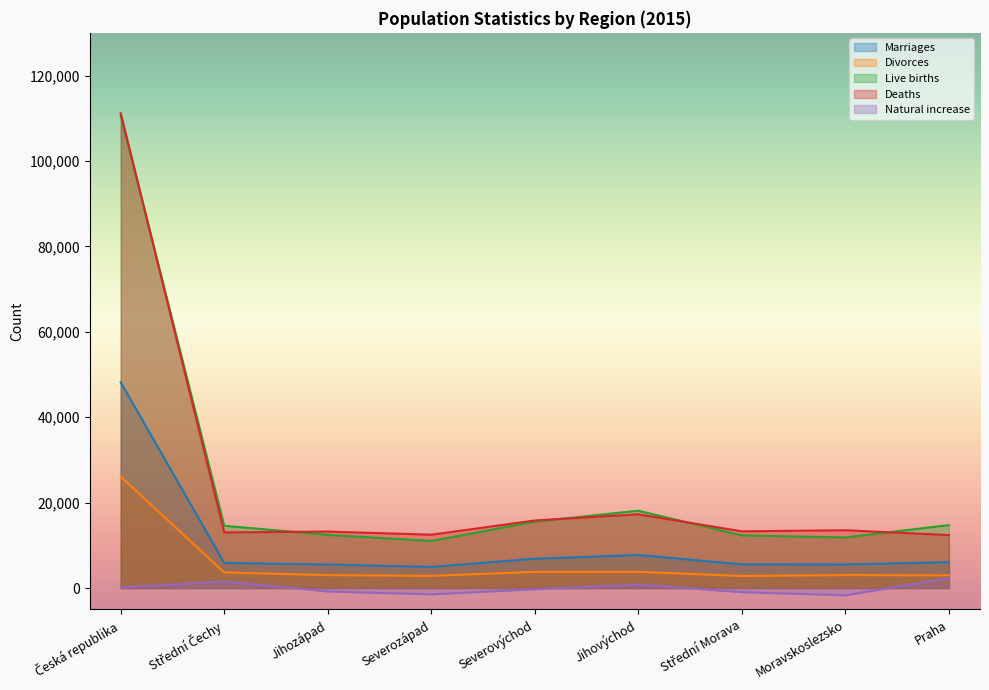

Count the number of data series in this chart.

5